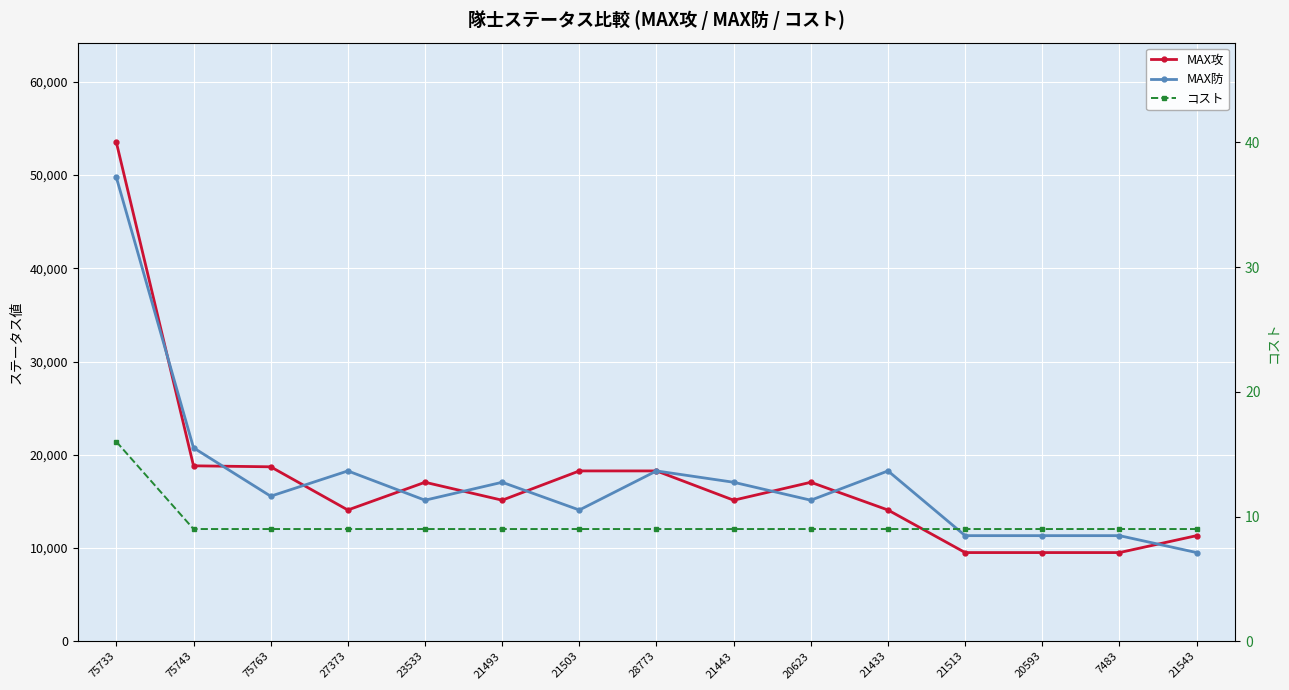

Reading right to left, list all the values displayed in this chart.

MAX攻: 11329	9514	9514	9514	14079	17053	15130	18270	18270	15130	17053	14079	18712	18818	53502
MAX防: 9514	11329	11329	11329	18270	15130	17053	18270	14079	17053	15130	18270	15559	20748	49747
コスト: 9	9	9	9	9	9	9	9	9	9	9	9	9	9	16